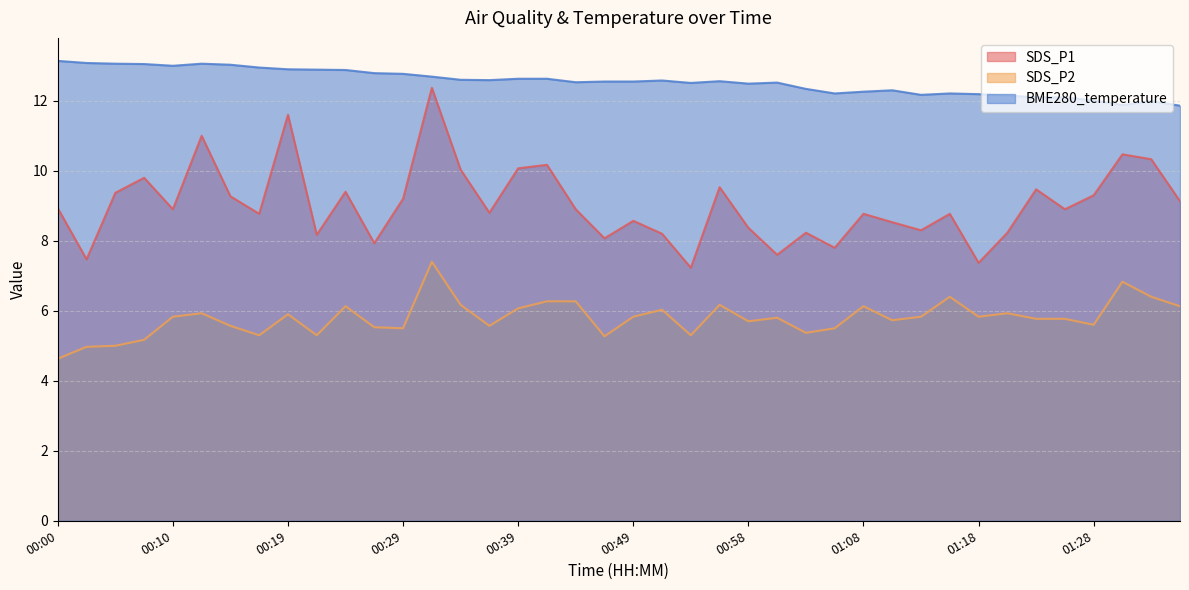

Reading left to right, extract all data points from this chart.

SDS_P1: 8.9	7.5	9.4	9.8	8.9	11.0	9.3	8.8	11.6	8.2	9.4	7.9	9.2	12.4	10.0	8.8	10.1	10.2	8.9	8.1	8.6	8.2	7.2	9.5	8.4	7.6	8.2	7.8	8.8	8.5	8.3	8.8	7.4	8.2	9.5	8.9	9.3	10.5	10.3	9.1
SDS_P2: 4.6	5.0	5.0	5.2	5.8	5.9	5.6	5.3	5.9	5.3	6.1	5.5	5.5	7.4	6.2	5.6	6.1	6.3	6.3	5.3	5.8	6.0	5.3	6.2	5.7	5.8	5.4	5.5	6.1	5.7	5.8	6.4	5.8	5.9	5.8	5.8	5.6	6.8	6.4	6.1
BME280_temperature: 13.1	13.1	13.1	13.1	13.0	13.1	13.0	12.9	12.9	12.9	12.9	12.8	12.8	12.7	12.6	12.6	12.6	12.6	12.5	12.6	12.6	12.6	12.5	12.6	12.5	12.5	12.3	12.2	12.3	12.3	12.2	12.2	12.2	12.2	12.1	12.1	12.0	11.9	12.0	11.9